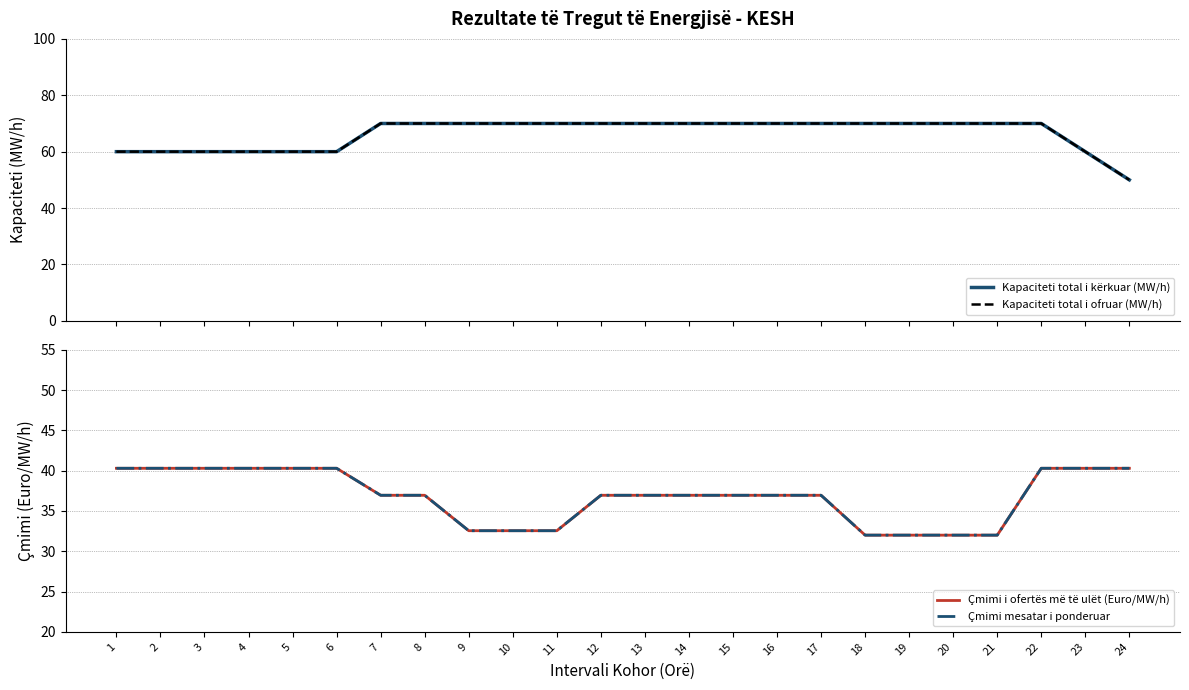

What is the value of the Kapaciteti total i kërkuar (MW/h) point at the 23rd from the left?

60.0